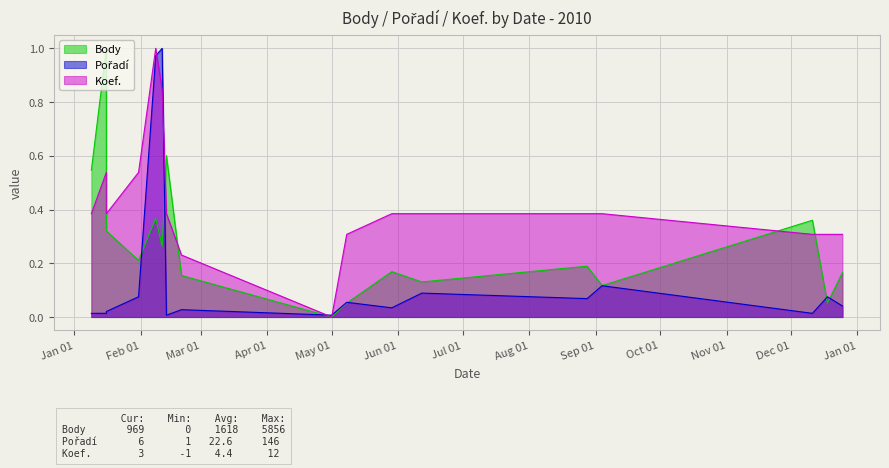

What is the value of the Pořadí point at the 10th from the left?

0.1